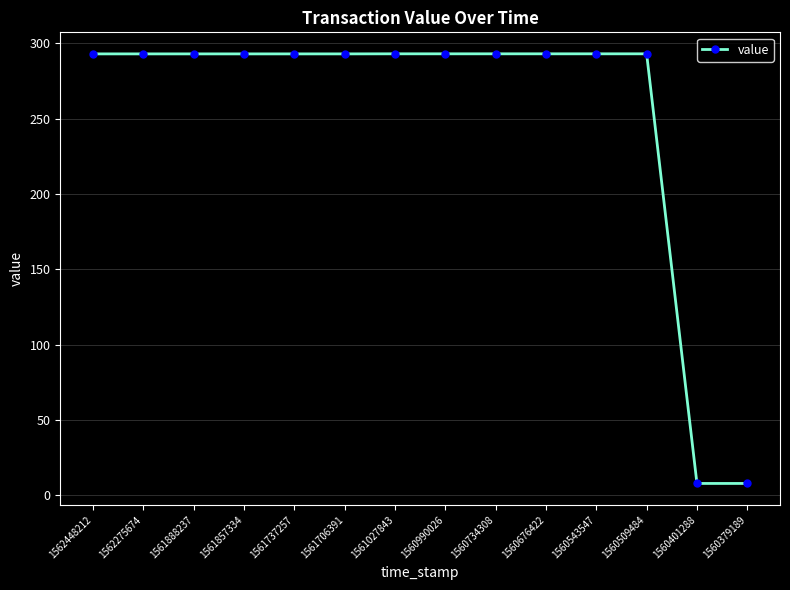

What is the value of the 14th point from the left?

7.8